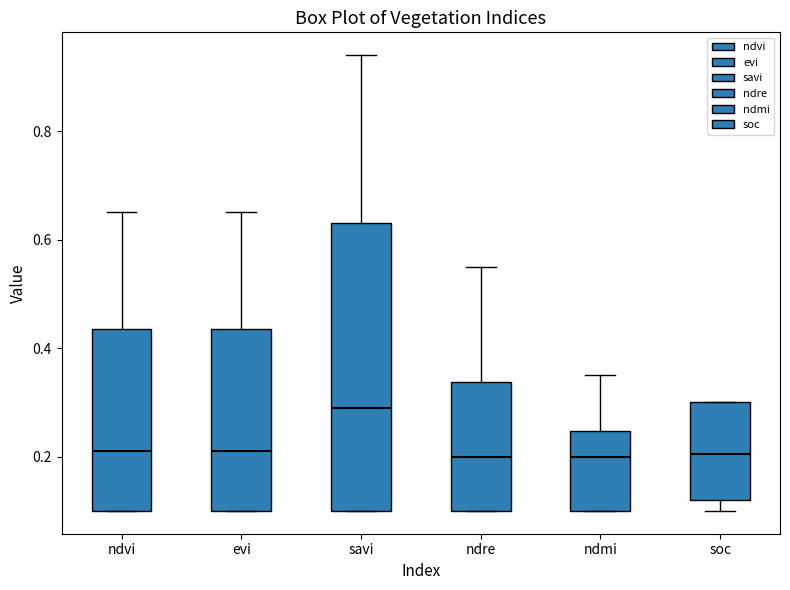

Which box is the tallest, from its lower edge to its upper edge?

savi